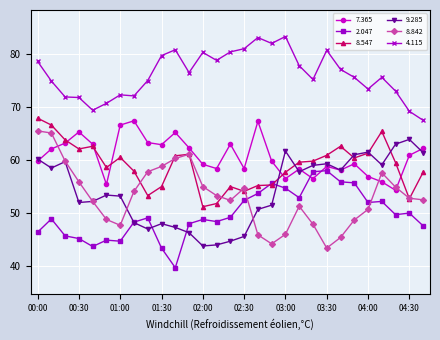

What is the sum of all 4.115 values?

2207.7